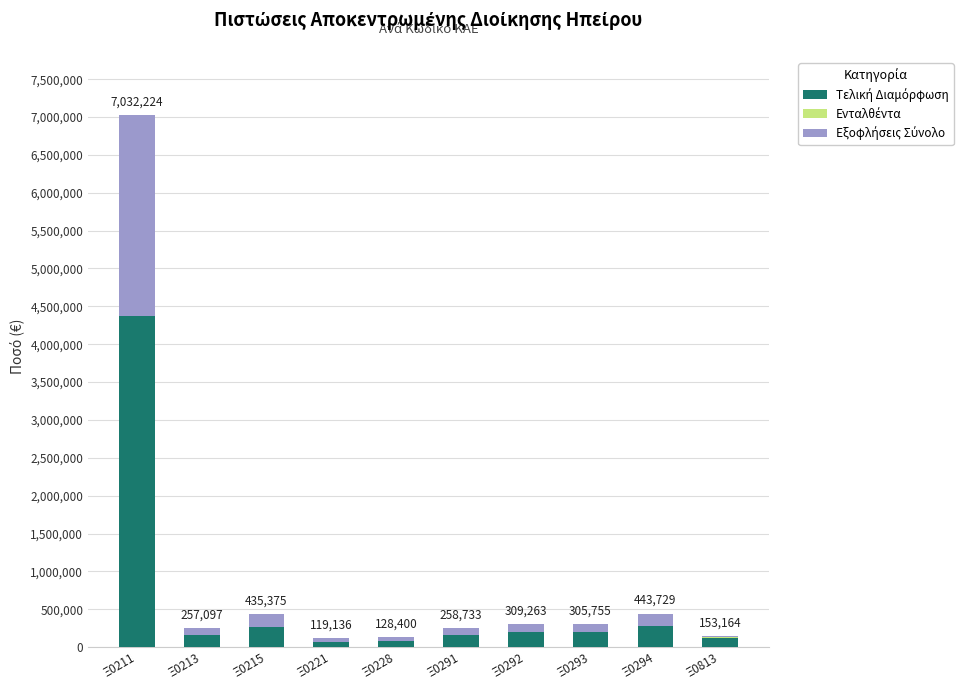

At which category is the sum across all series the highest?

Ξ0211